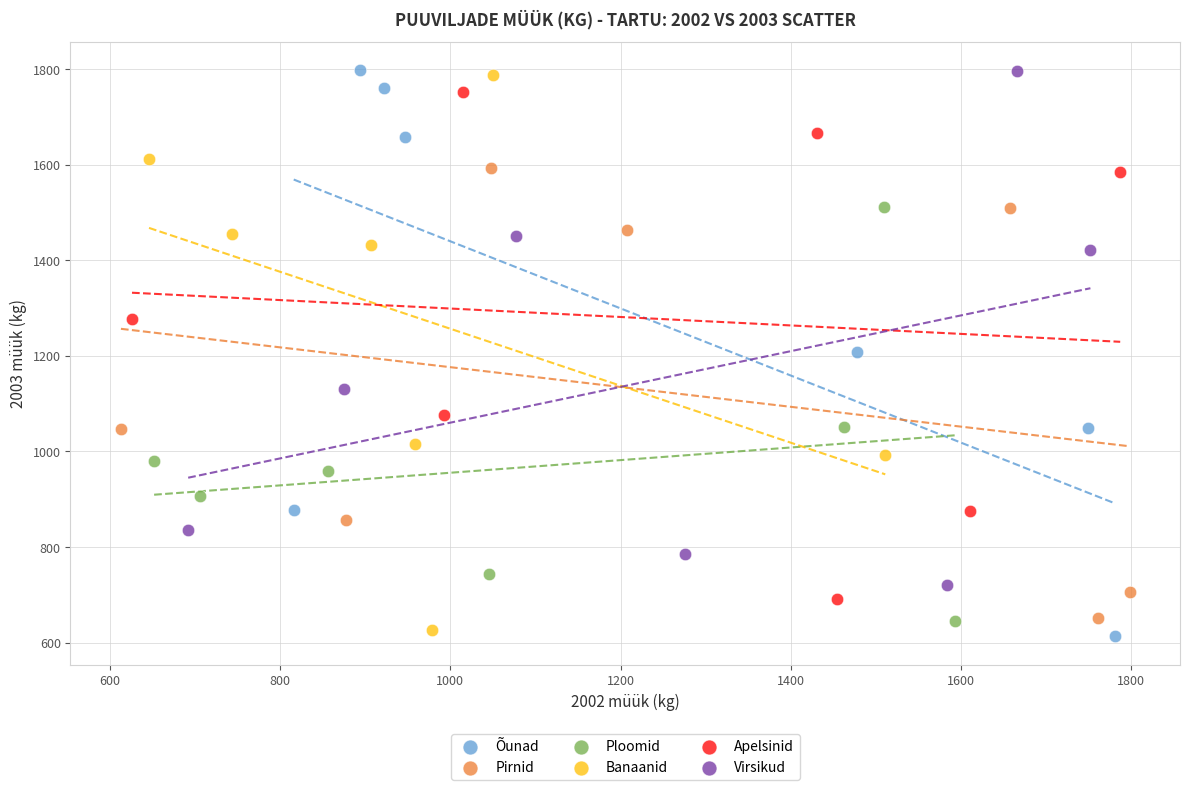

What are all the series names shown in the legend?

Õunad, Pirnid, Ploomid, Banaanid, Apelsinid, Virsikud